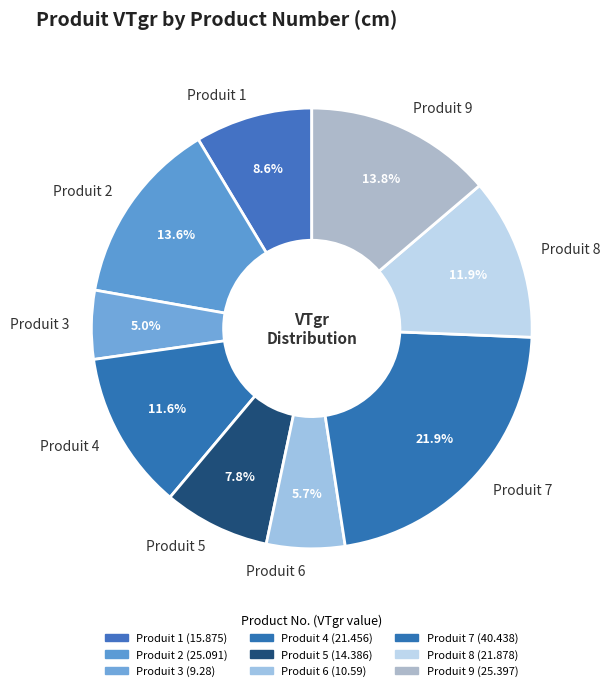

Do Produit 6 and Produit 8 together represent more than half of the pie?

No